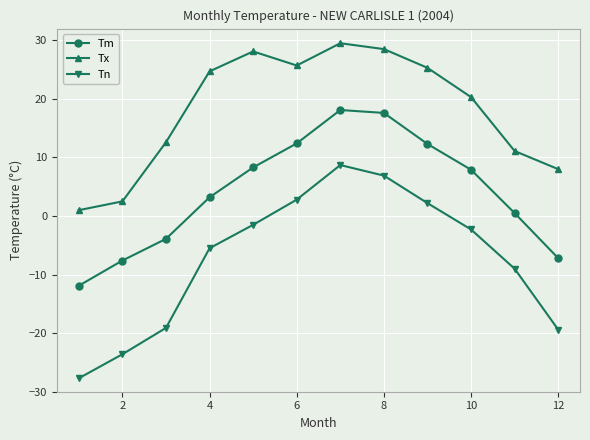

Which series has the largest total across all categories?

Tx